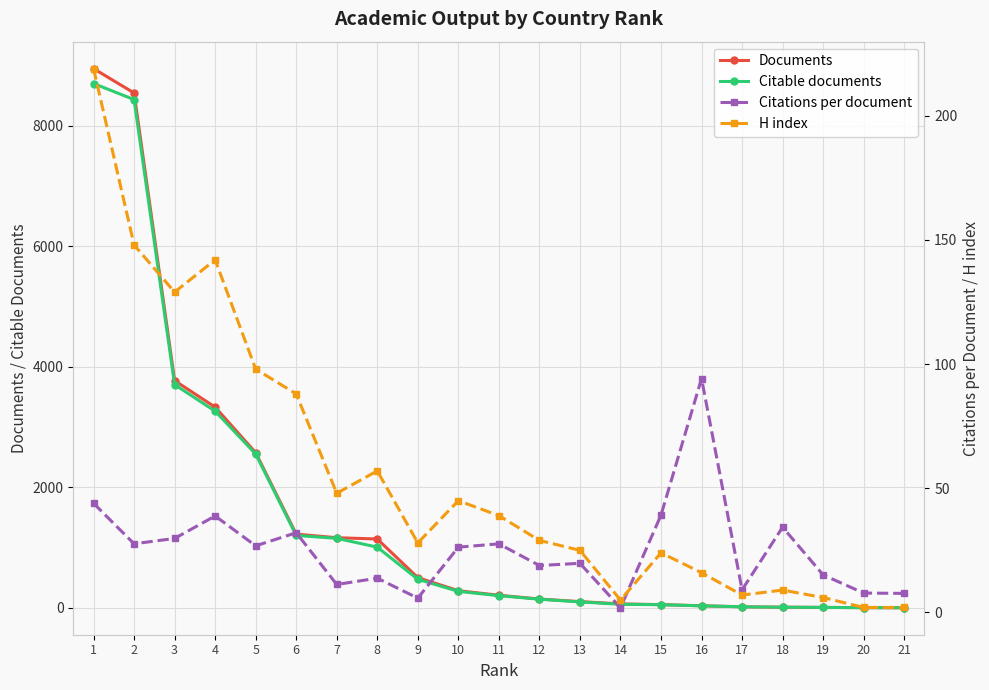

Reading left to right, what are all the values shown in this chart?

Documents: 1=8949.0	2=8545.0	3=3772.0	4=3332.0	5=2576.0	6=1225.0	7=1165.0	8=1144.0	9=503.0	10=286.0	11=211.0	12=148.0	13=105.0	14=67.0	15=55.0	16=36.0	17=19.0	18=12.0	19=9.0	20=5.0	21=3.0
Citable documents: 1=8702.0	2=8435.0	3=3706.0	4=3265.0	5=2554.0	6=1203.0	7=1155.0	8=1009.0	9=475.0	10=275.0	11=204.0	12=145.0	13=100.0	14=61.0	15=54.0	16=35.0	17=19.0	18=12.0	19=9.0	20=5.0	21=3.0
Citations per document: 1=44.0	2=27.6	3=29.8	4=38.9	5=26.8	6=32.1	7=11.3	8=13.8	9=5.8	10=26.3	11=27.6	12=18.9	13=19.8	14=1.9	15=39.2	16=94.2	17=9.1	18=34.3	19=15.1	20=7.8	21=7.7
H index: 1=219.0	2=148.0	3=129.0	4=142.0	5=98.0	6=88.0	7=48.0	8=57.0	9=28.0	10=45.0	11=39.0	12=29.0	13=25.0	14=5.0	15=24.0	16=16.0	17=7.0	18=9.0	19=6.0	20=2.0	21=2.0